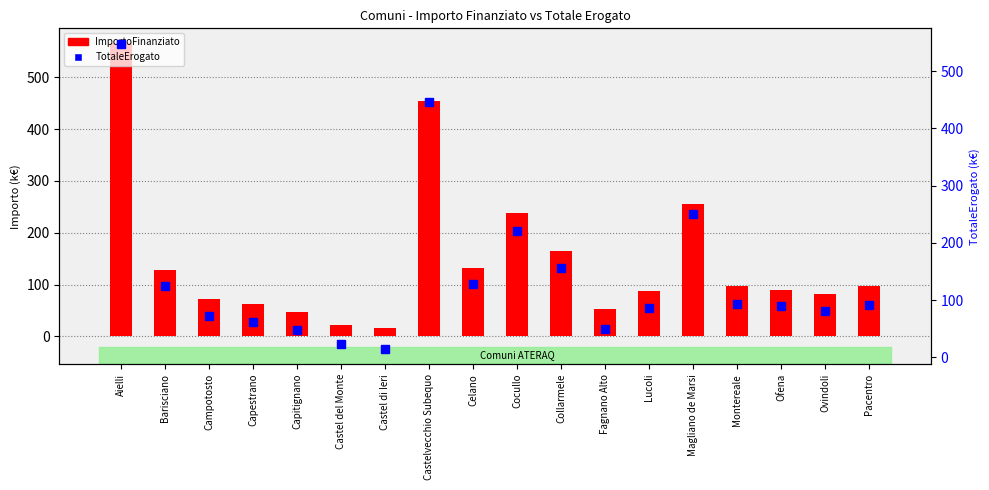

The ImportoFinanziato series shows 454.8 at Castelvecchio Subequo. True or false?

True